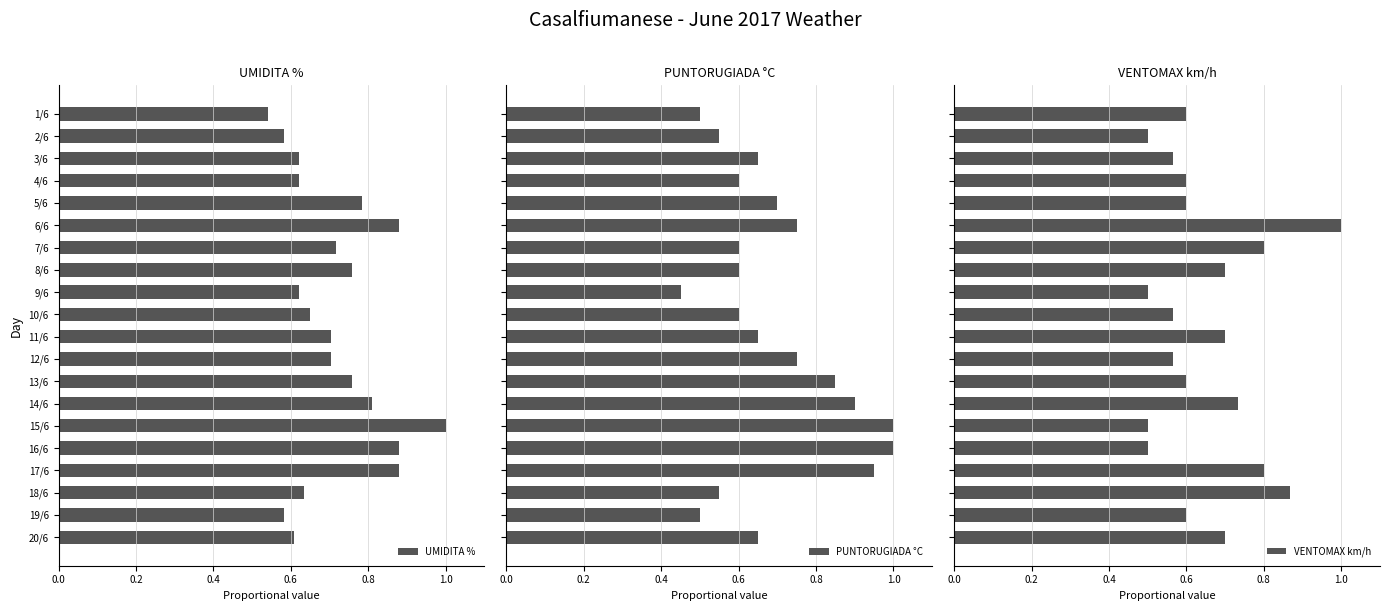

What is the value of the PUNTORUGIADA °C bar at the 4th from the left?

0.6